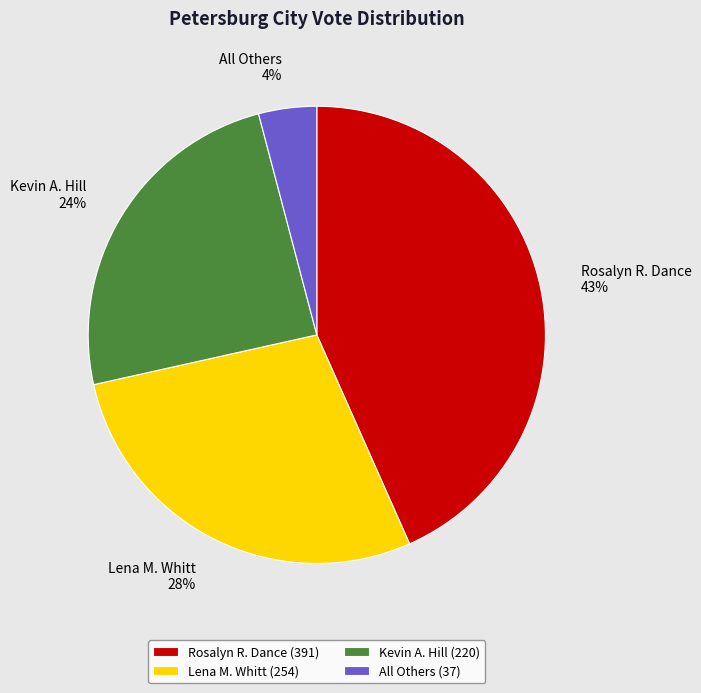

Does All Others account for over 50% of the chart?

No